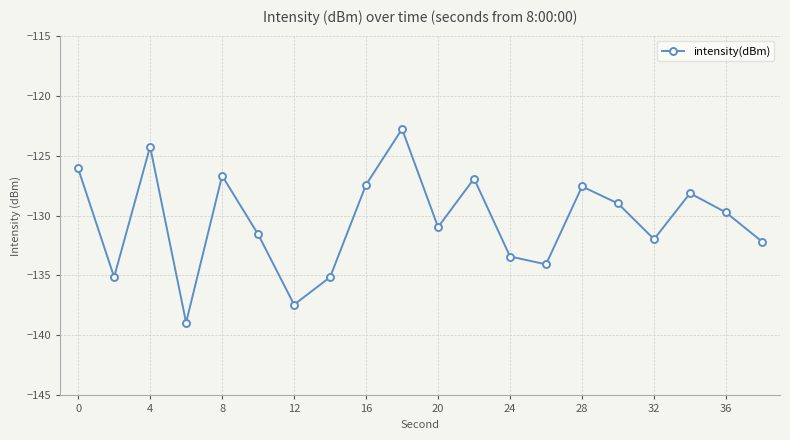

What is the difference between the second highest and second lowest values?

13.2